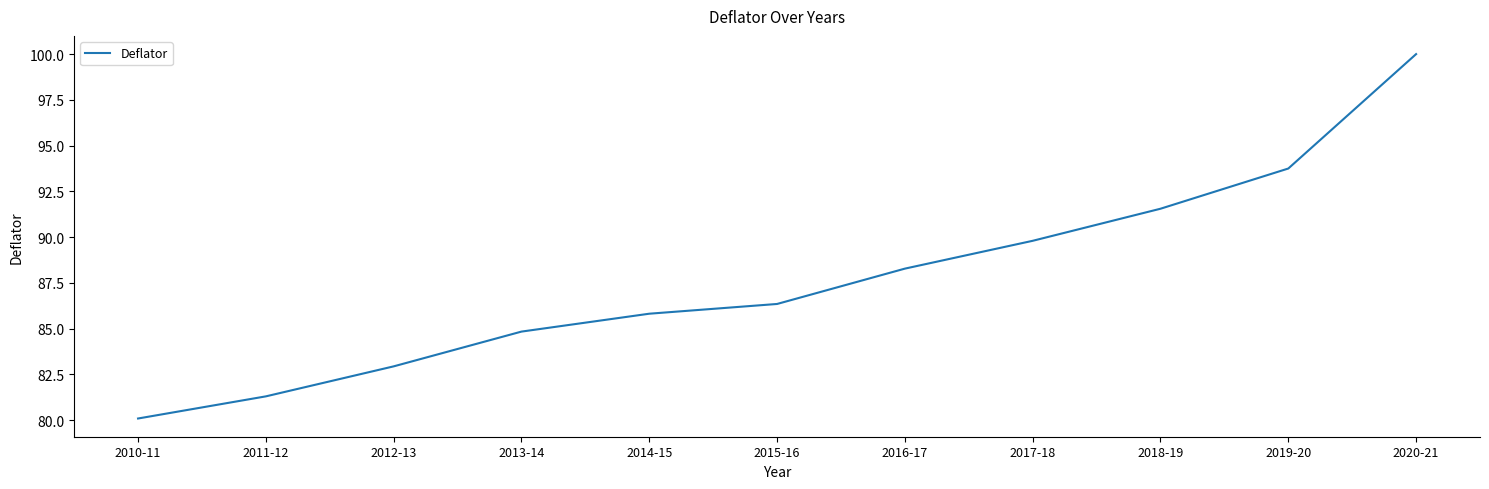

True or false: there are more than 0 points higher than both neighbors.

False